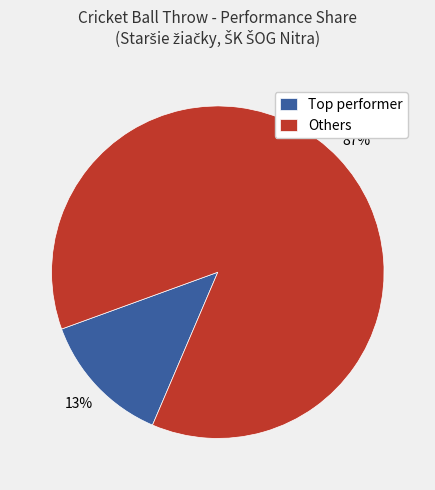

True or false: Others accounts for 99% of the total.

False